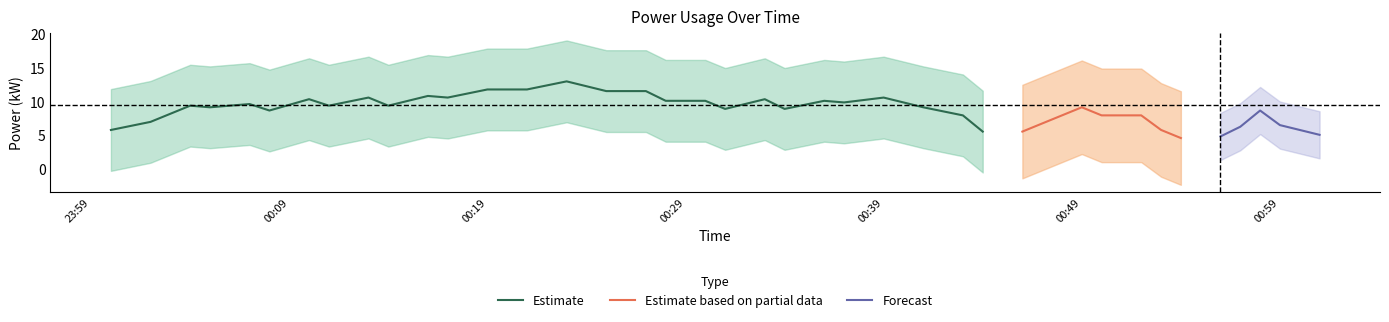

The value at 2022-06-24T00:54:00 is 1.9. True or false?

False